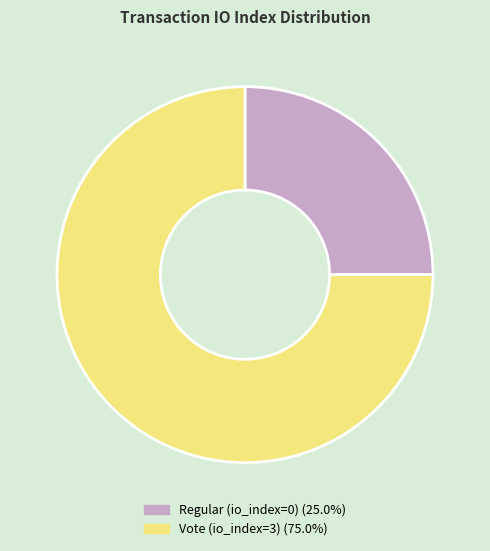

Is the sum of Regular (io_index=0) and Vote (io_index=3) greater than half?

Yes